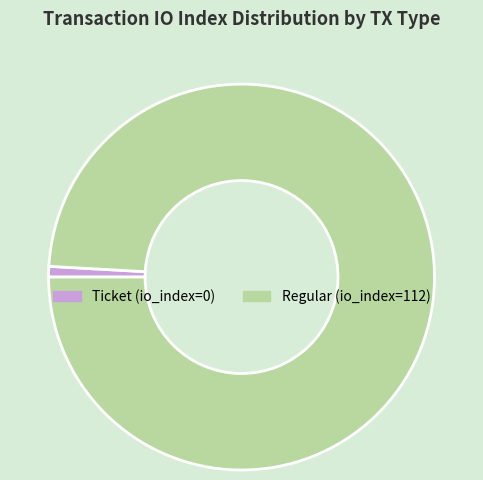

Count the number of slices in the pie.

2